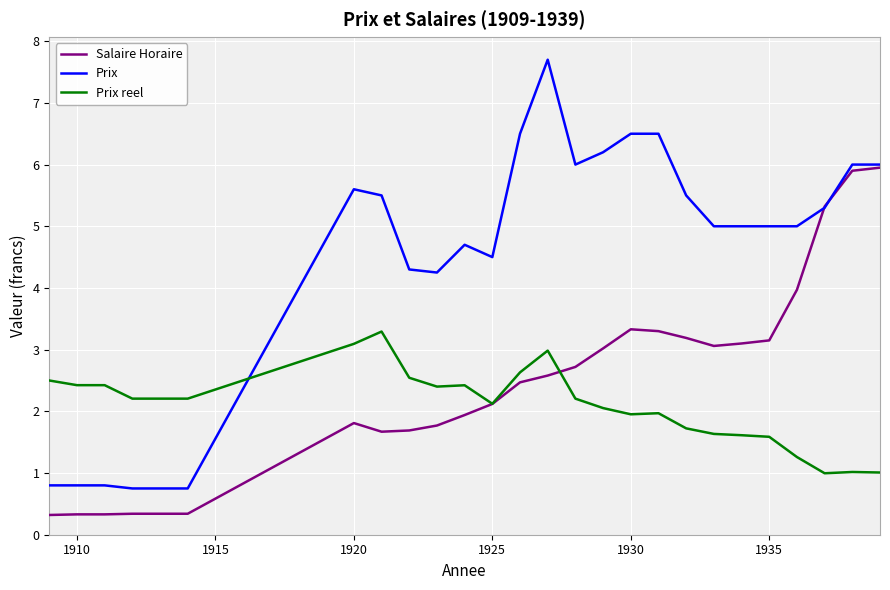

What are all the series names shown in the legend?

Salaire Horaire, Prix, Prix reel